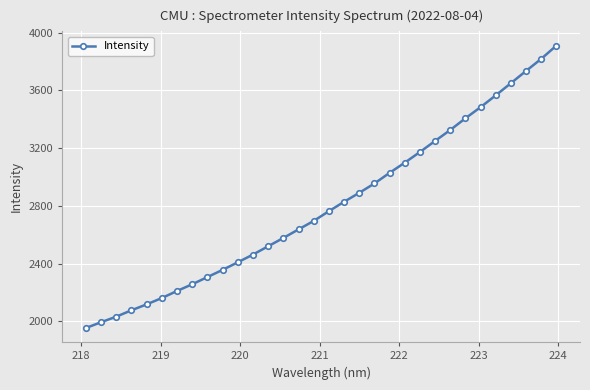

What is the maximum value shown in the chart?

3910.0